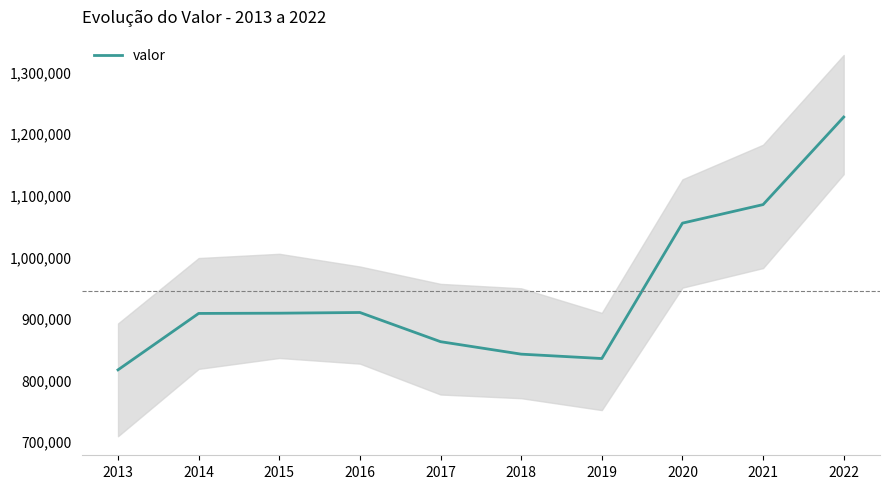

What is the sum of the values at 2019 and 2018?

1675613